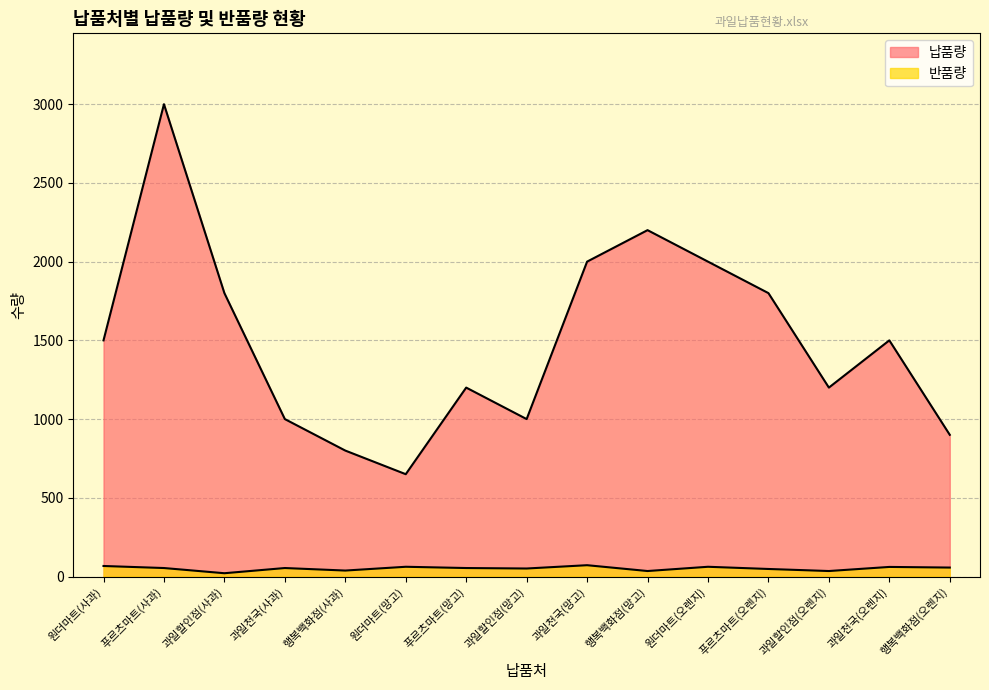

What is the sum of all 반품량 values?

771